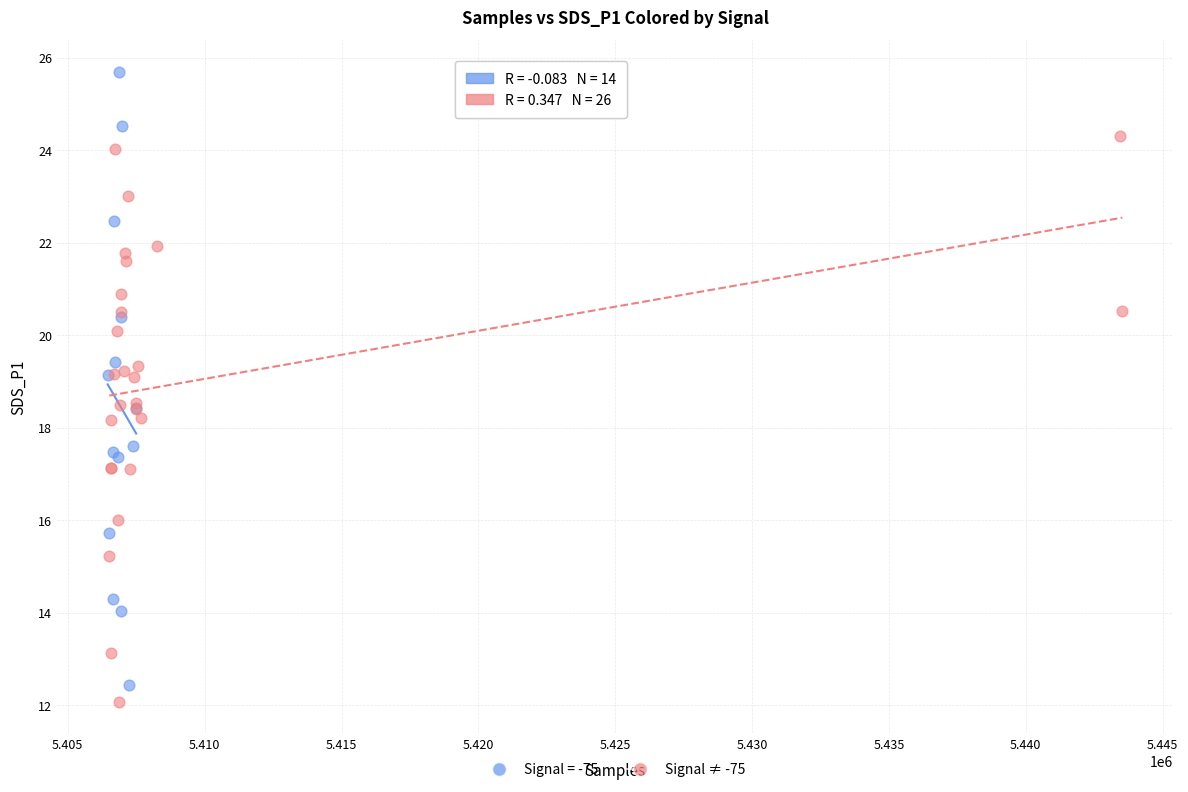

Which series reaches the maximum Y coordinate?

Signal = -75